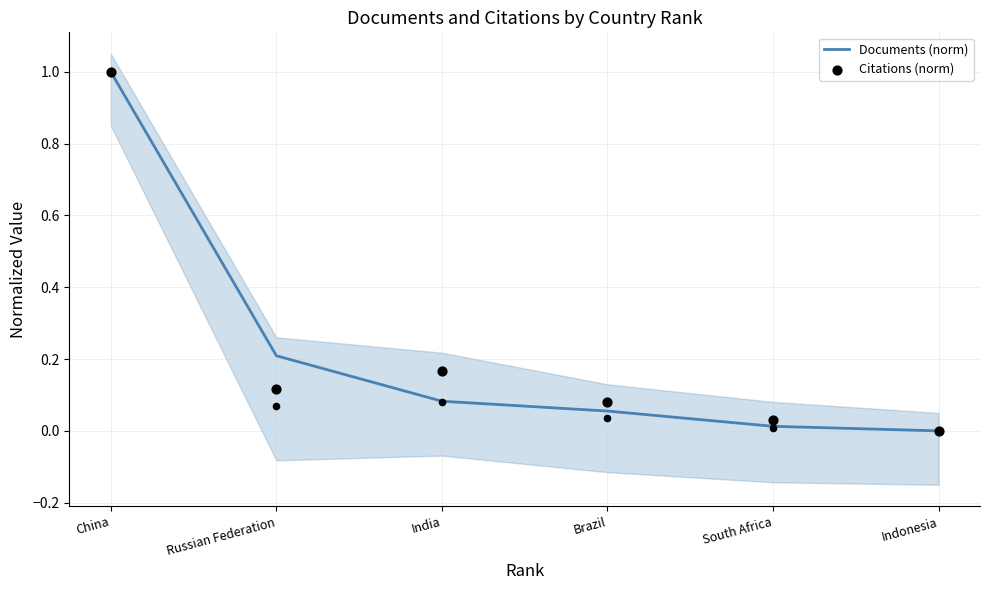

Which series reaches the minimum Y coordinate?

Documents (norm)